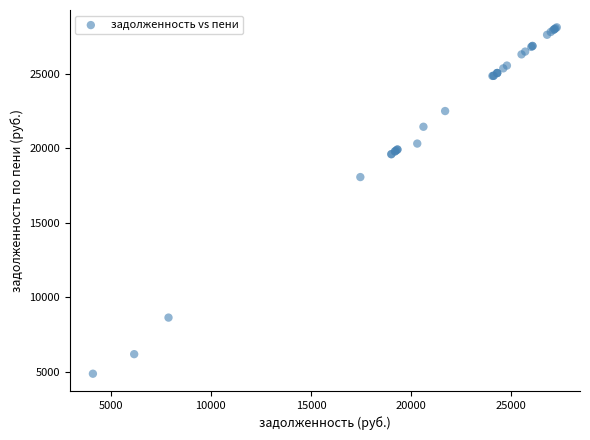

What Y value in the scatter plot is closest to 16487?

18061.7